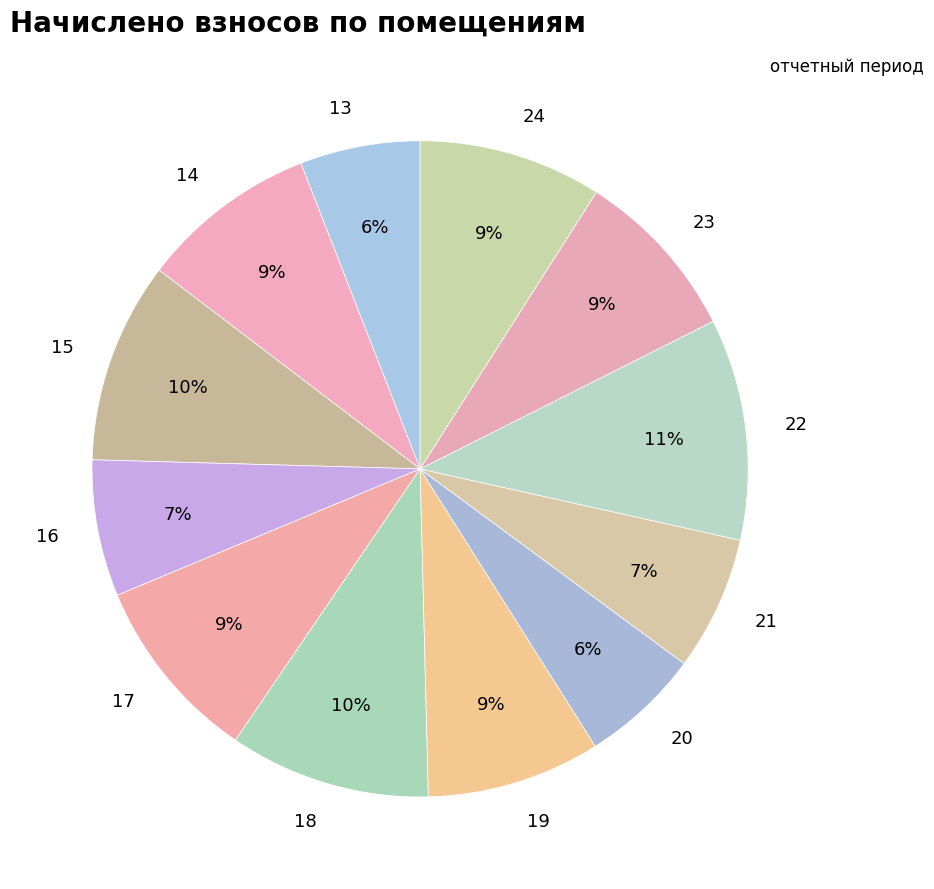

How many segments does this pie chart have?

12